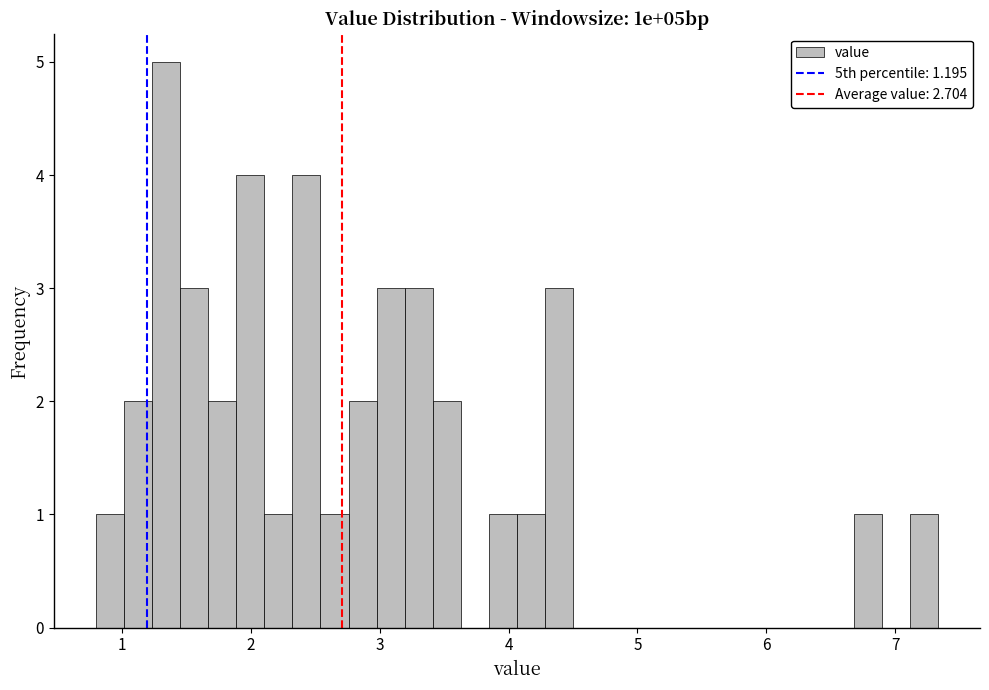

Around what value on the x-axis is the tallest bar? Give the approximate position of its centre, as read against the axis.

1.3